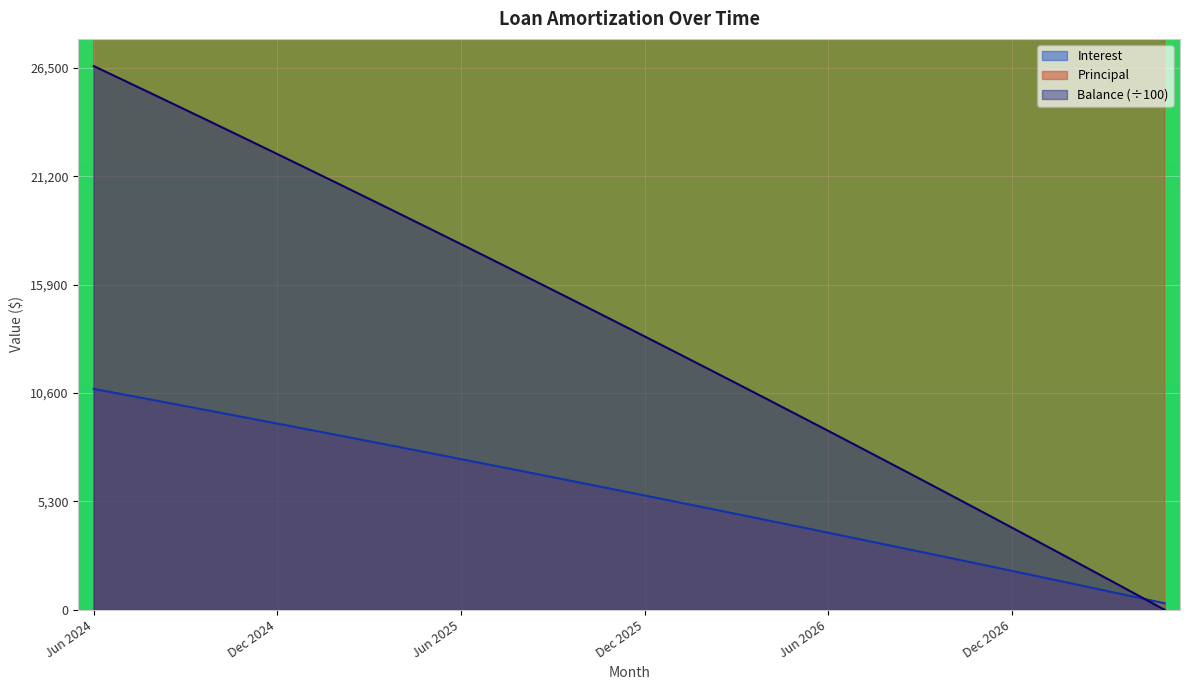

What are all the series names shown in the legend?

Interest, Principal, Balance